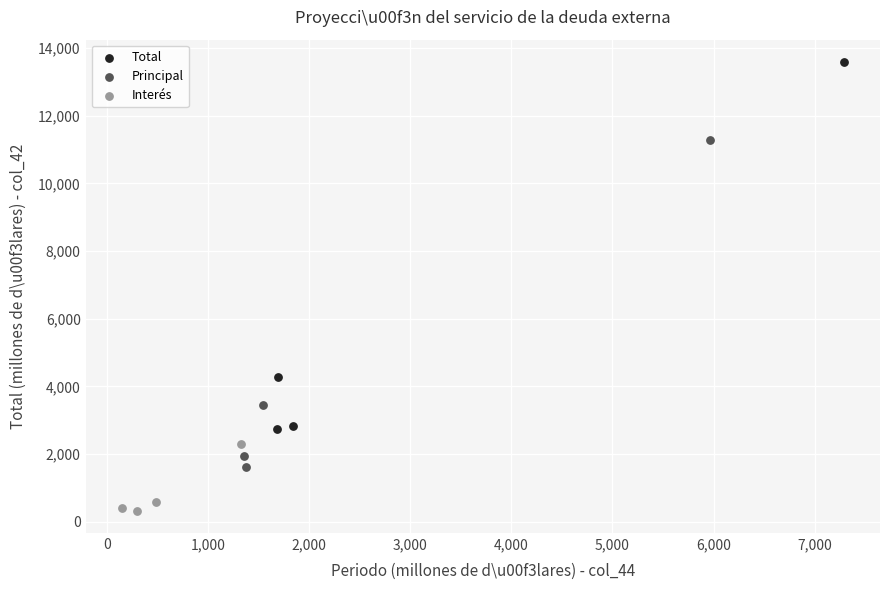

Which series reaches the maximum Y coordinate?

Total